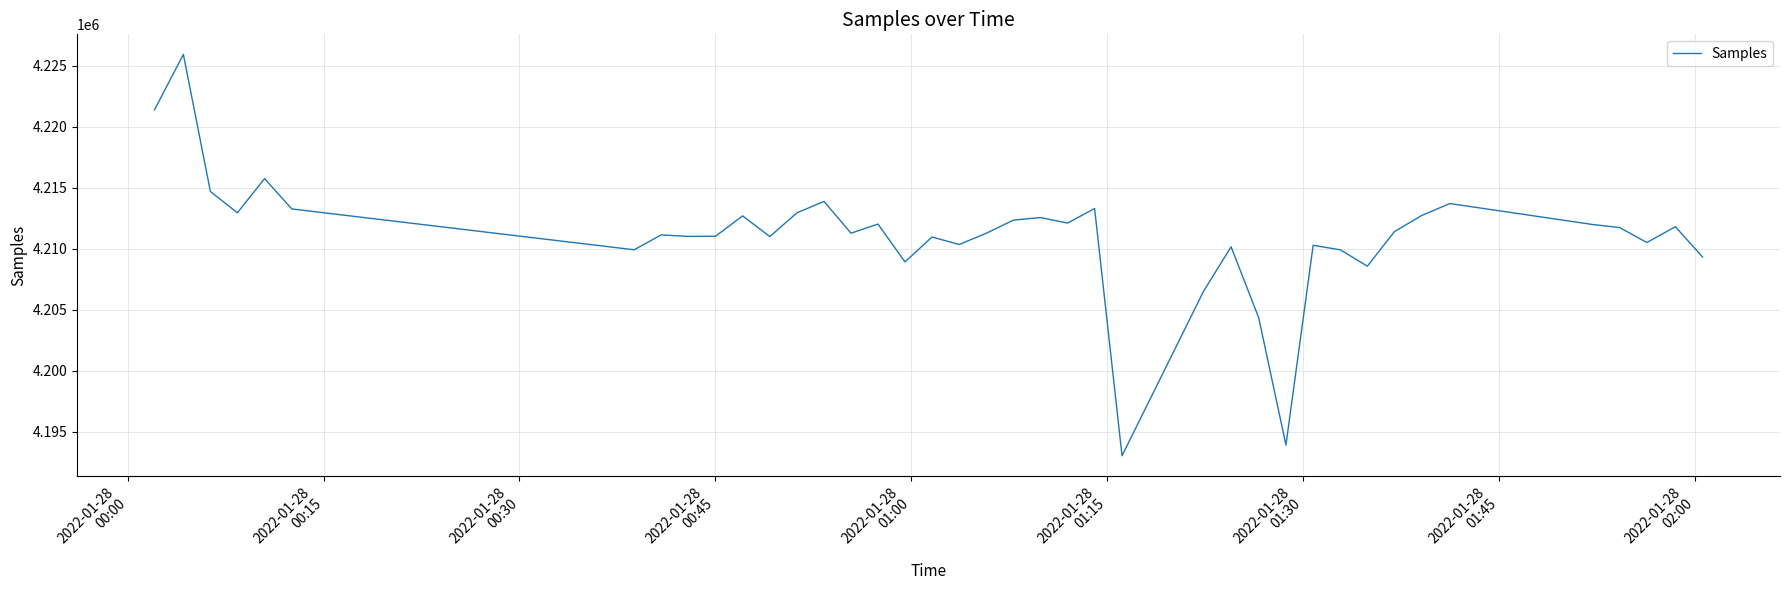

What is the smallest value displayed?

4193024